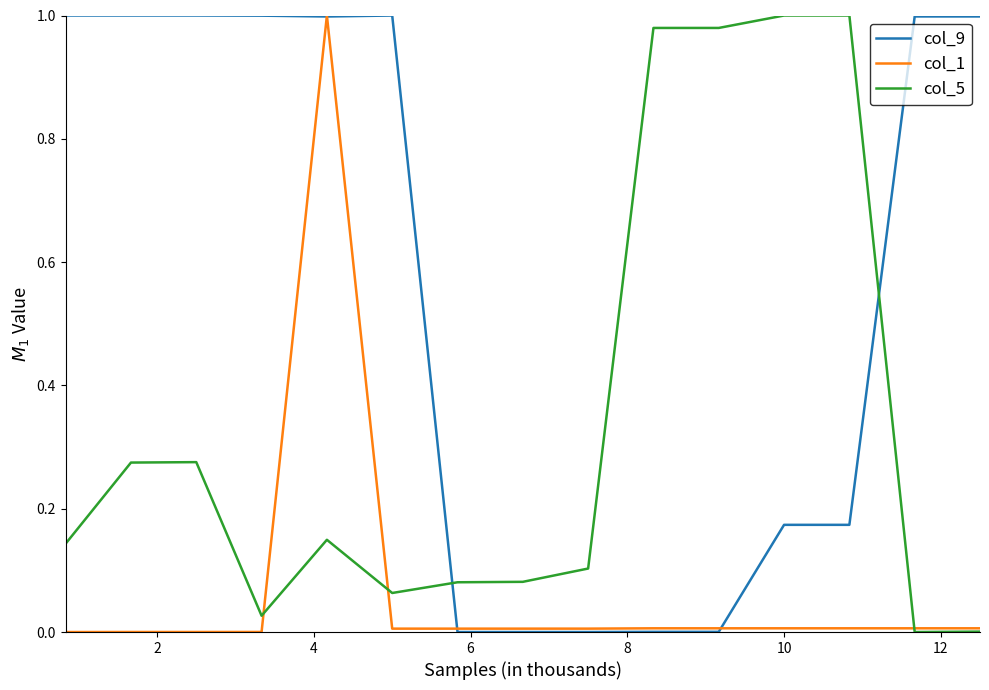

Does the chart display data point markers on the line(s)?

No